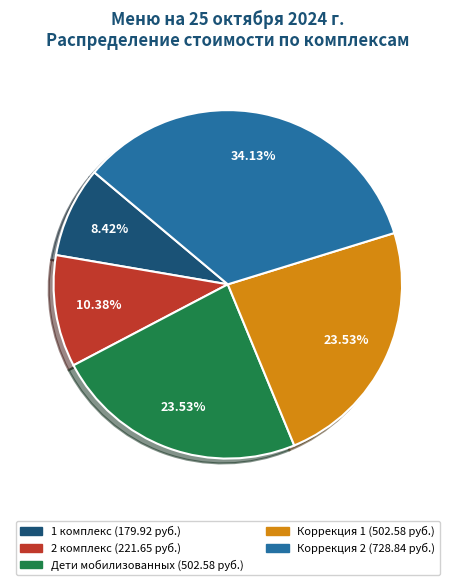

Which has a higher value, 1 комплекс or Дети мобилизованных?

Дети мобилизованных